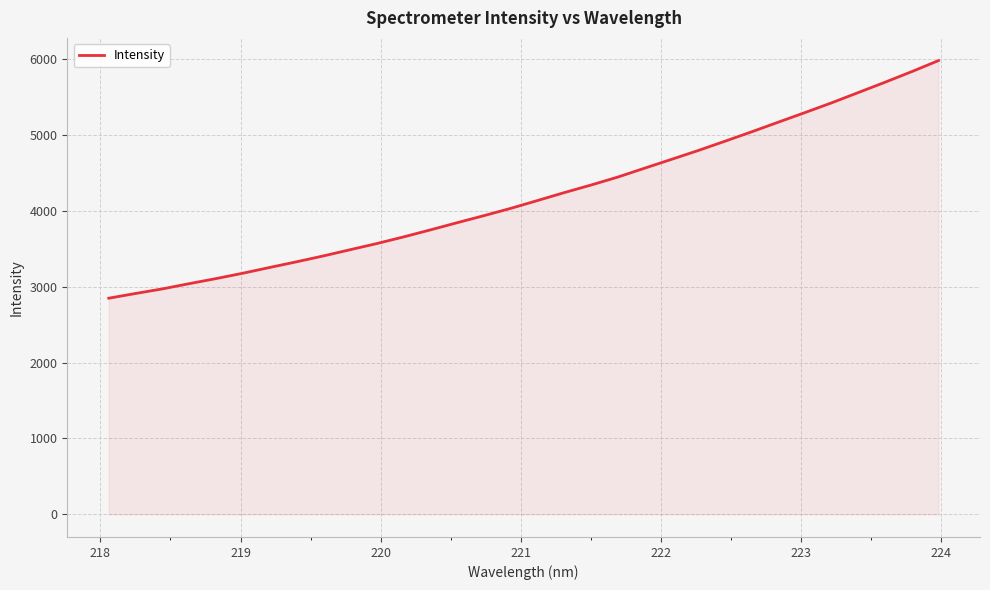

What is the difference between the maximum and minimum values?

3132.7